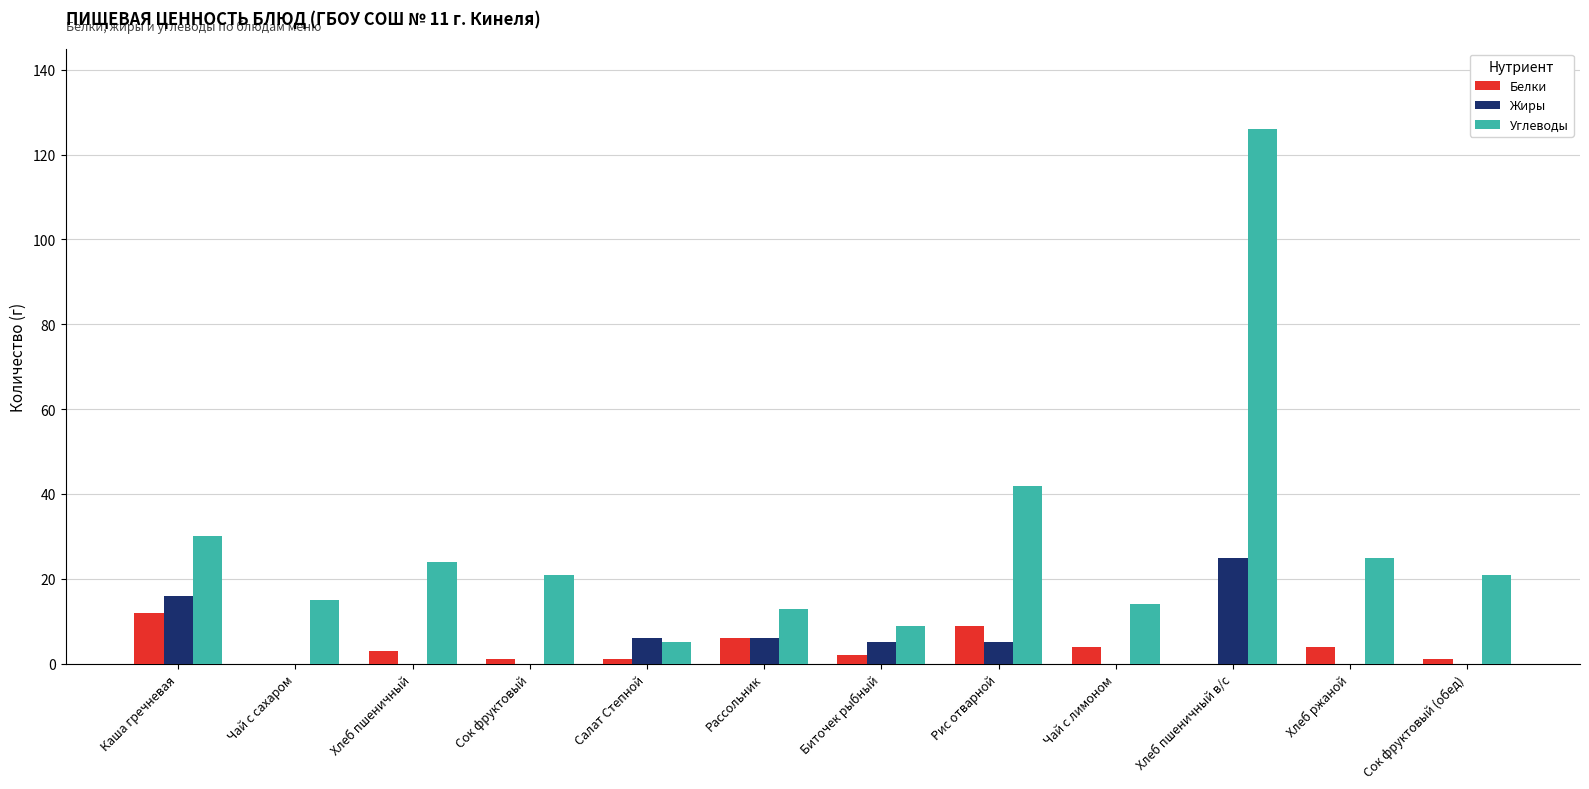

What is the spread (max minus min) of values at Сок фруктовый (обед)?

21